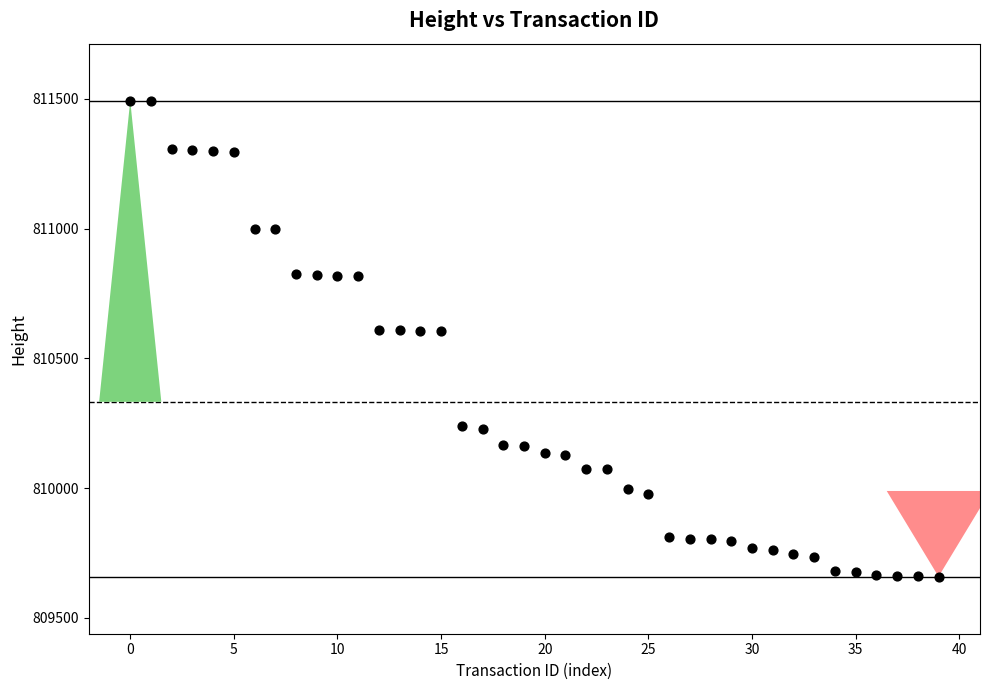

What is the range of Y values (max minus min)?

1834